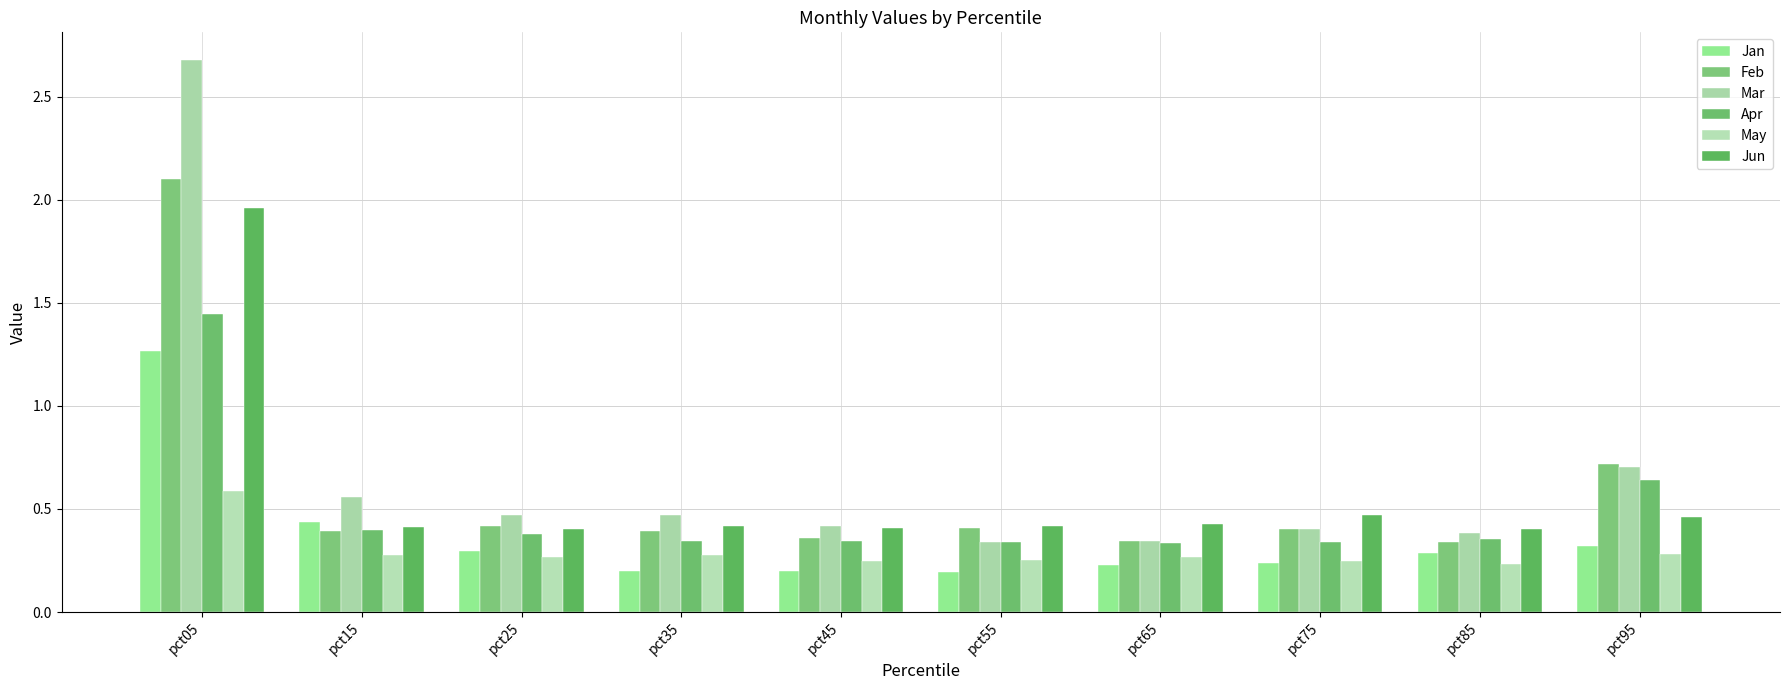

Between pct15 and pct85, which series saw the biggest shift?

Mar